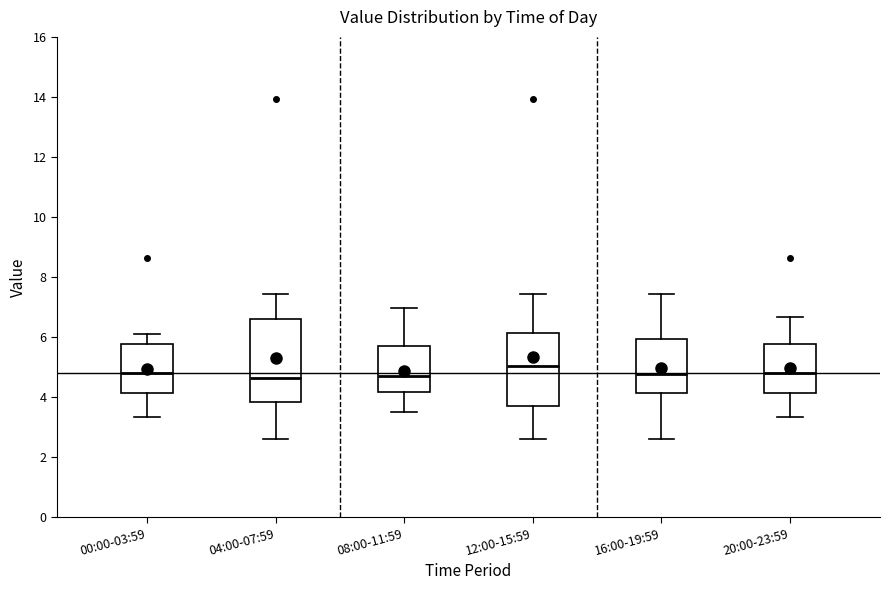

Which box has the highest median line?

12:00-15:59